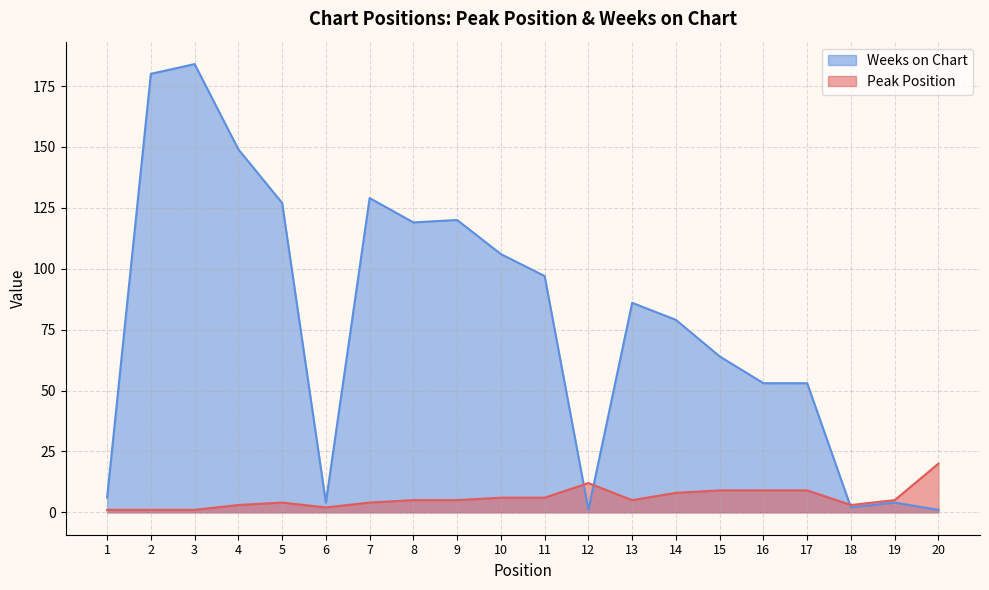

True or false: Weeks on Chart and Peak Position cross at least once.

True